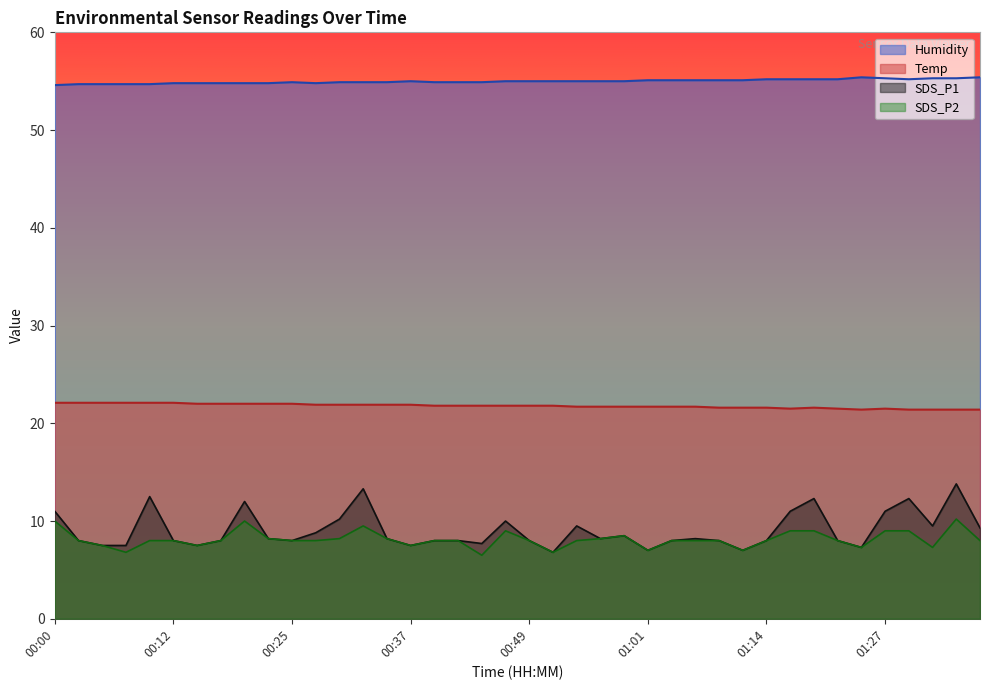

What is the label of the 3rd point from the right?

01:32